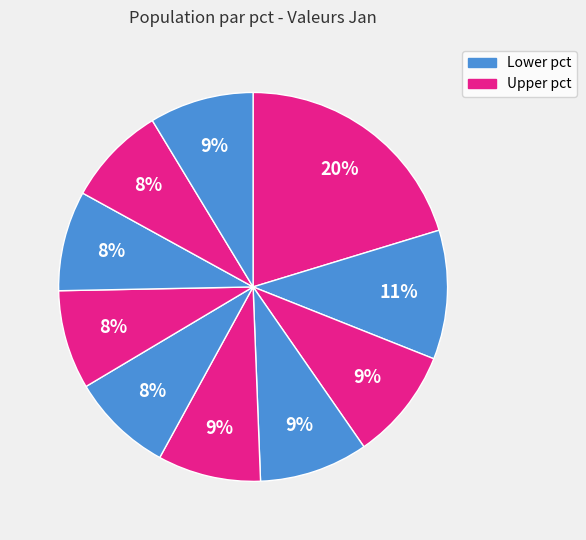

How many segments does this pie chart have?

10